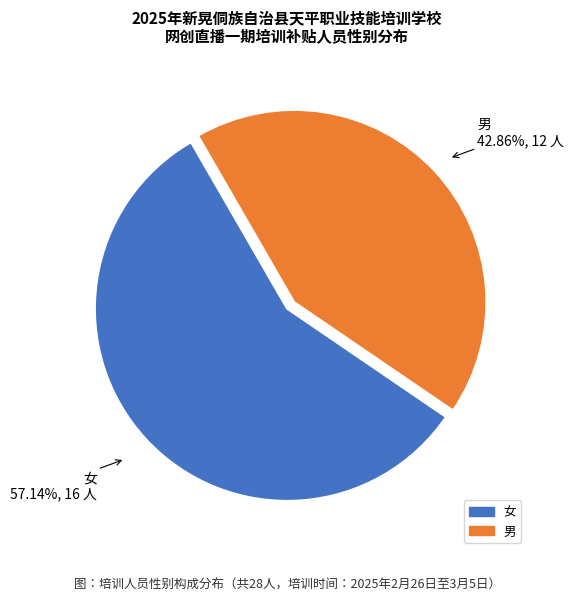

To the nearest percent, what is the combined percentage of 女 and 男?

100%